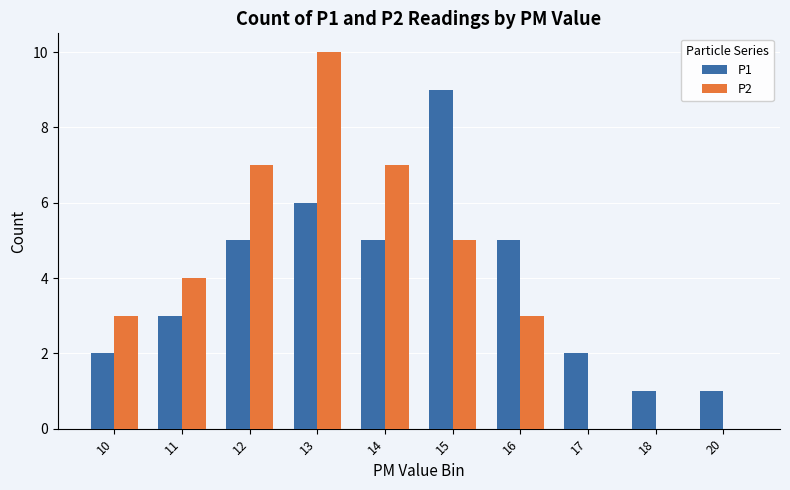

Which label corresponds to the largest value in the chart?

13